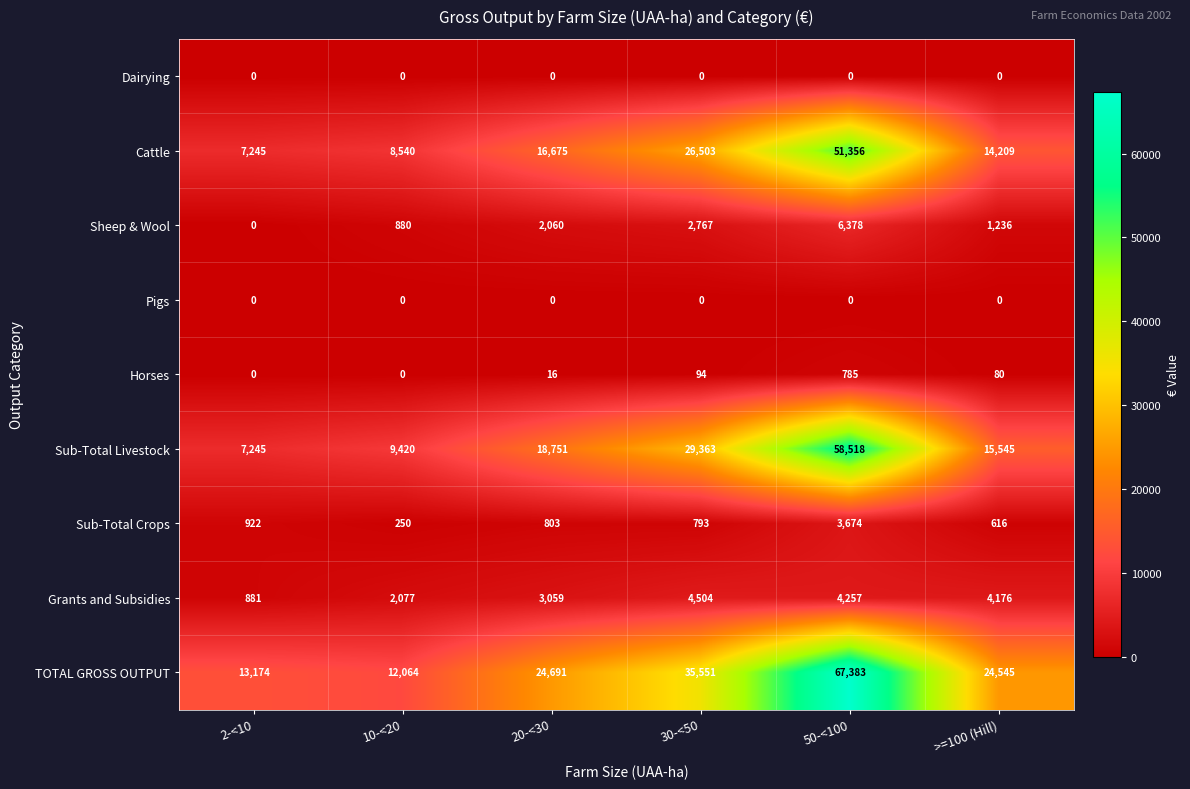

Where does the Horses series first go above 80?

30-<50